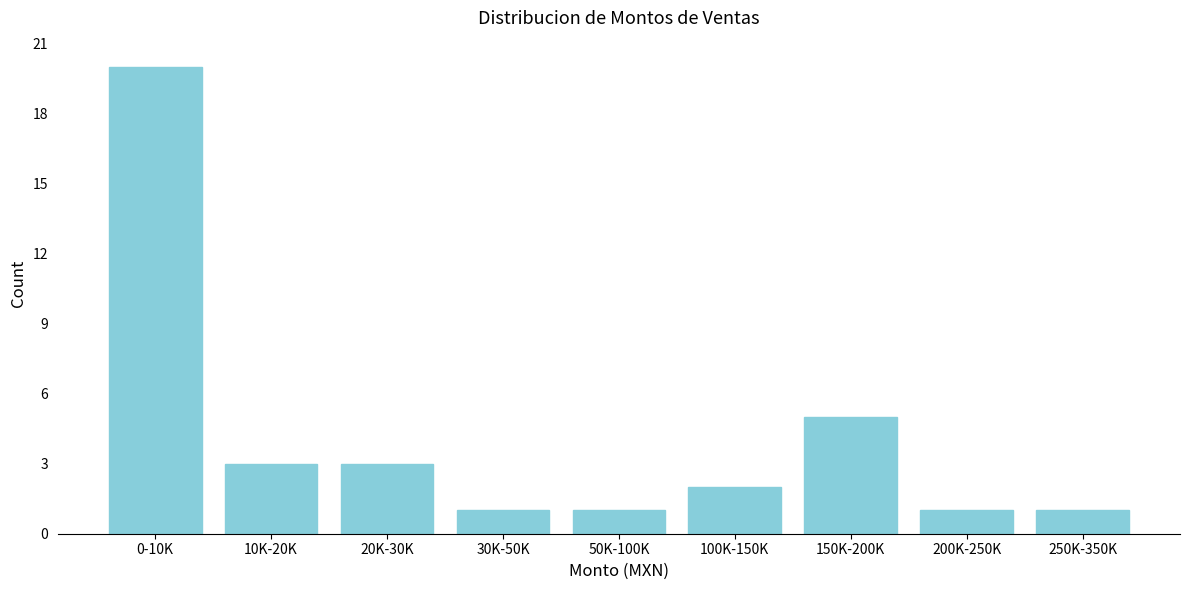

Reading left to right, list all the values displayed in this chart.

20	3	3	1	1	2	5	1	1